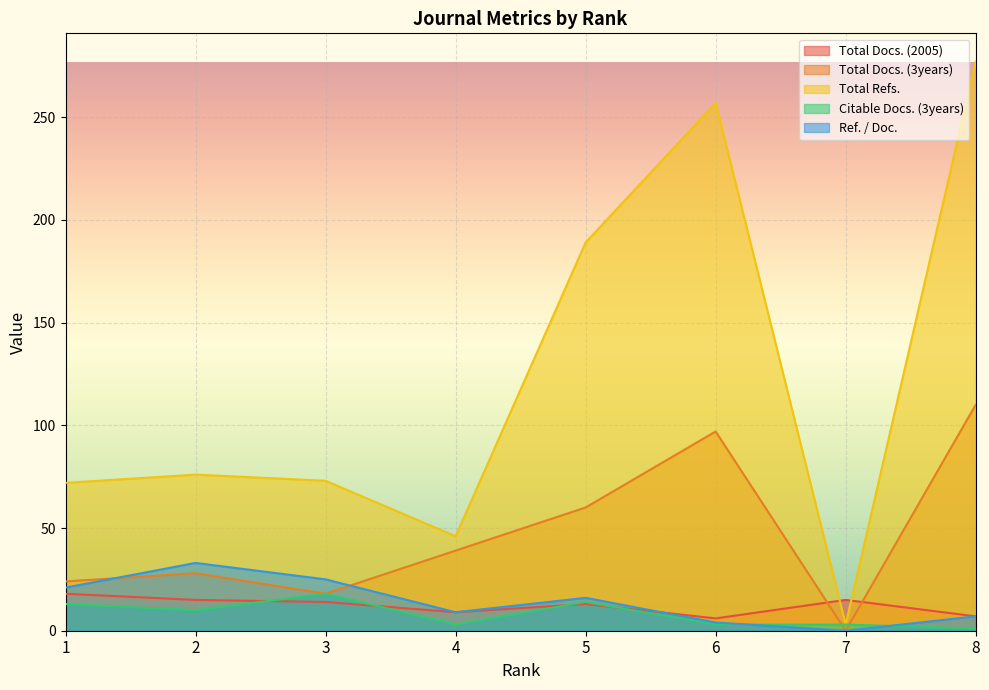

At how many categories does at least one series exceed 7?

8